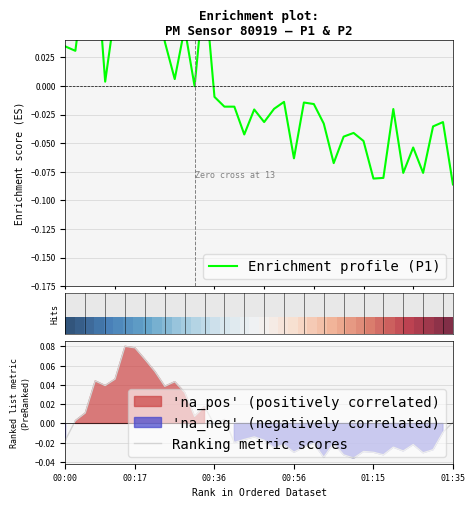

In Ranking metric scores, how many points are lower than both neighbors (excluding endpoints)?

12